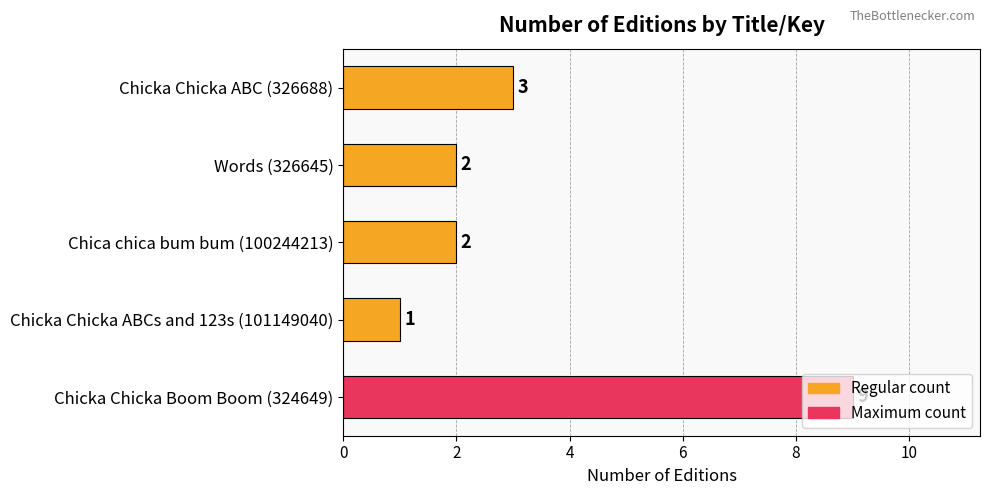

What is the smallest value displayed?

1